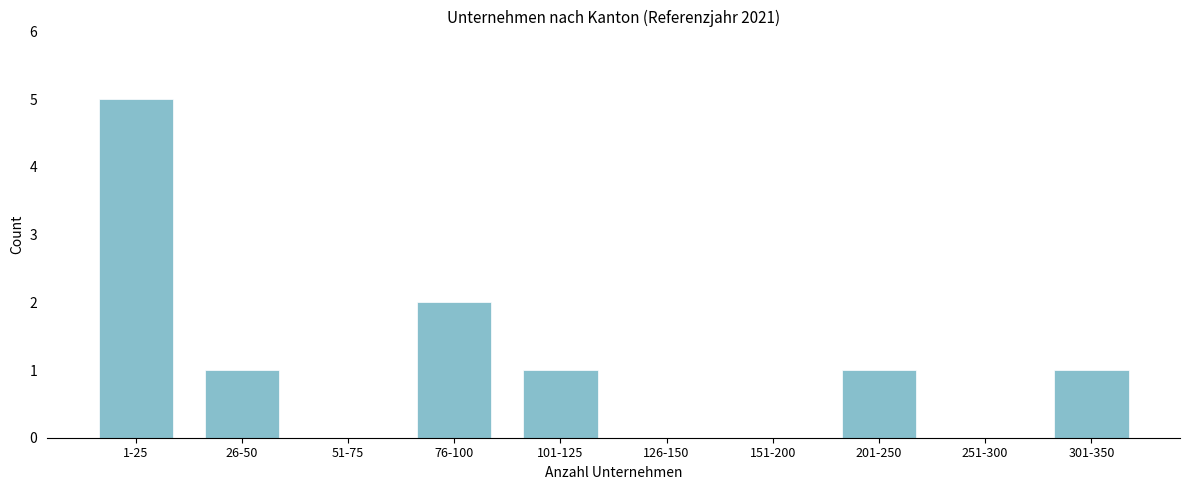

Reading left to right, extract all data points from this chart.

1-25=5	26-50=1	51-75=0	76-100=2	101-125=1	126-150=0	151-200=0	201-250=1	251-300=0	301-350=1